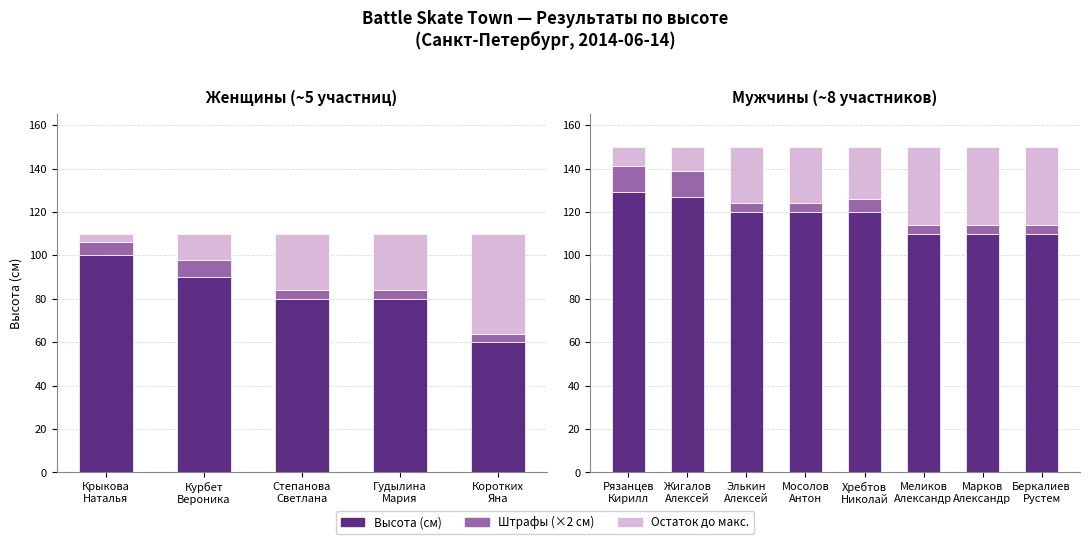

Which category has the lowest value across all series?

Элькин Алексей